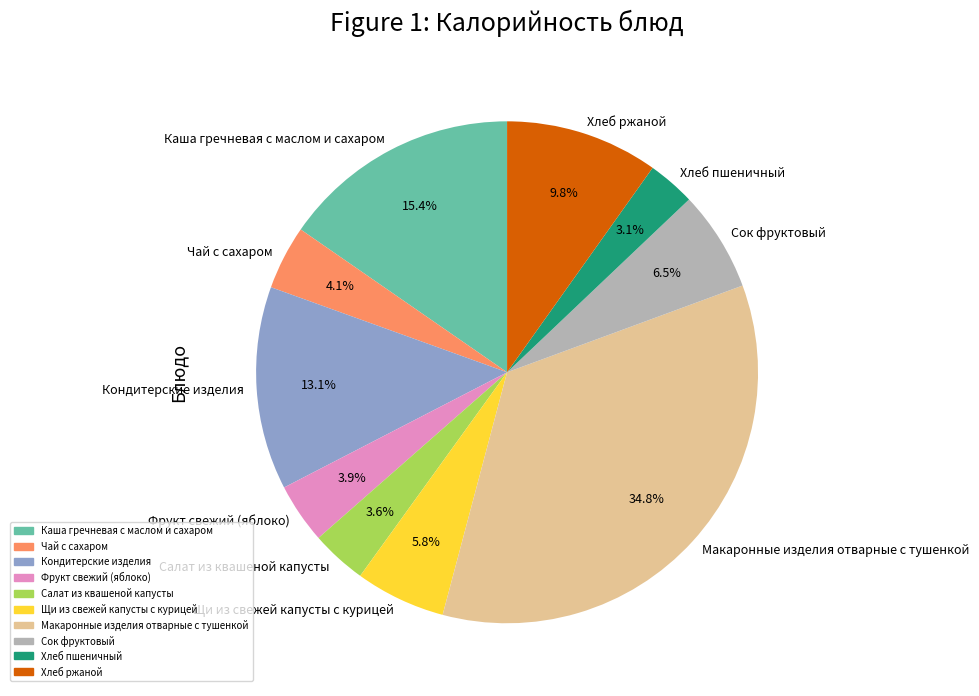

Count the number of slices in the pie.

10